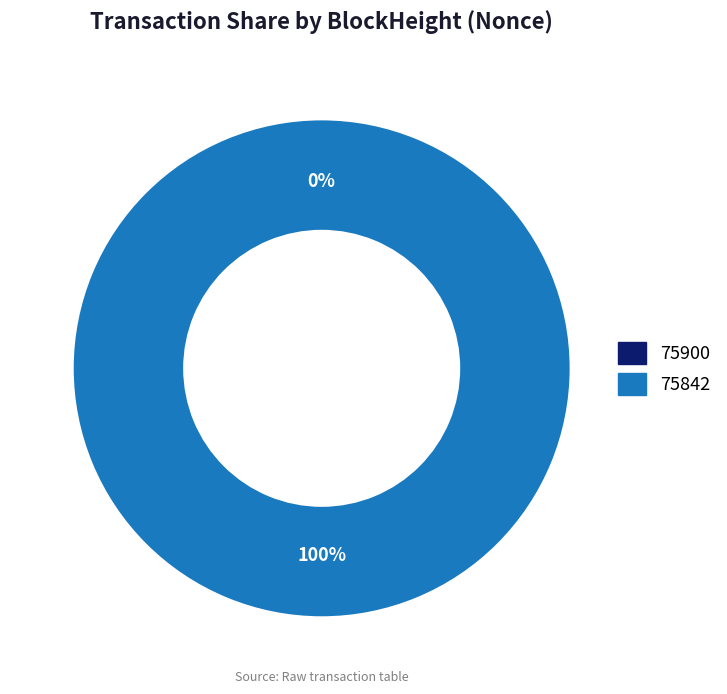

Is it true that 75842 is 100% of the pie?

True